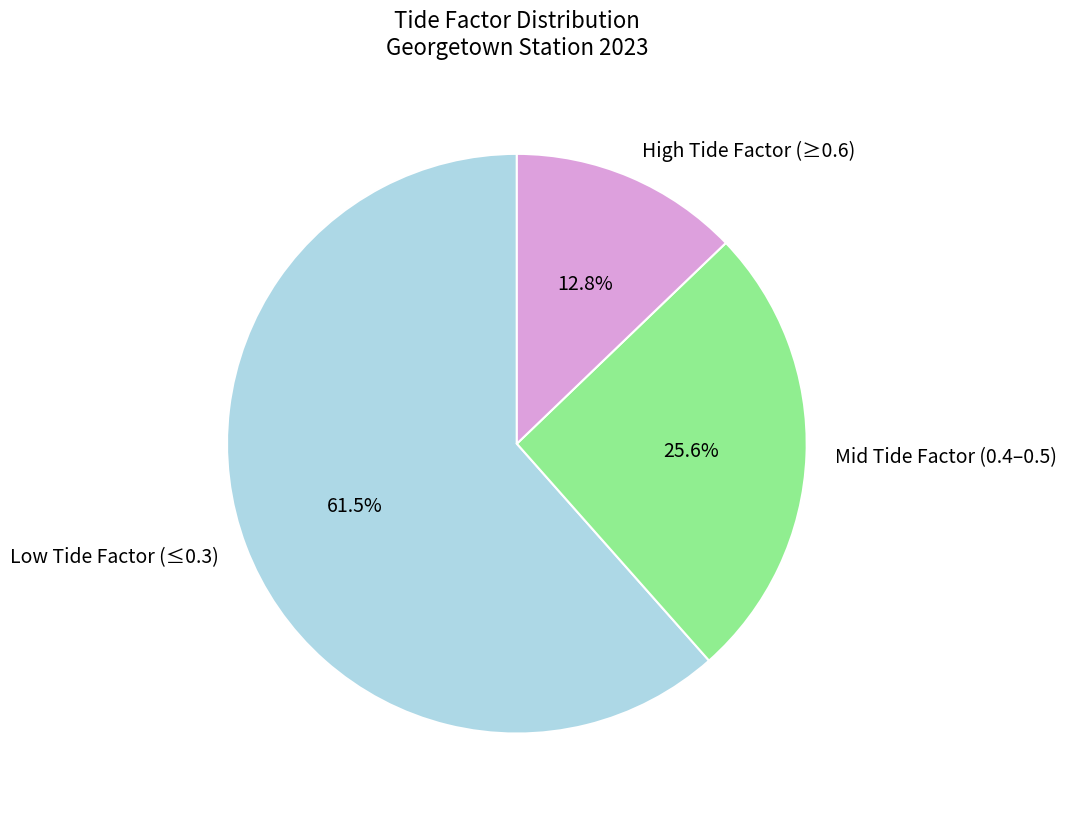

Rank the categories by value from highest to lowest.

Low Tide Factor (≤0.3), Mid Tide Factor (0.4–0.5), High Tide Factor (≥0.6)